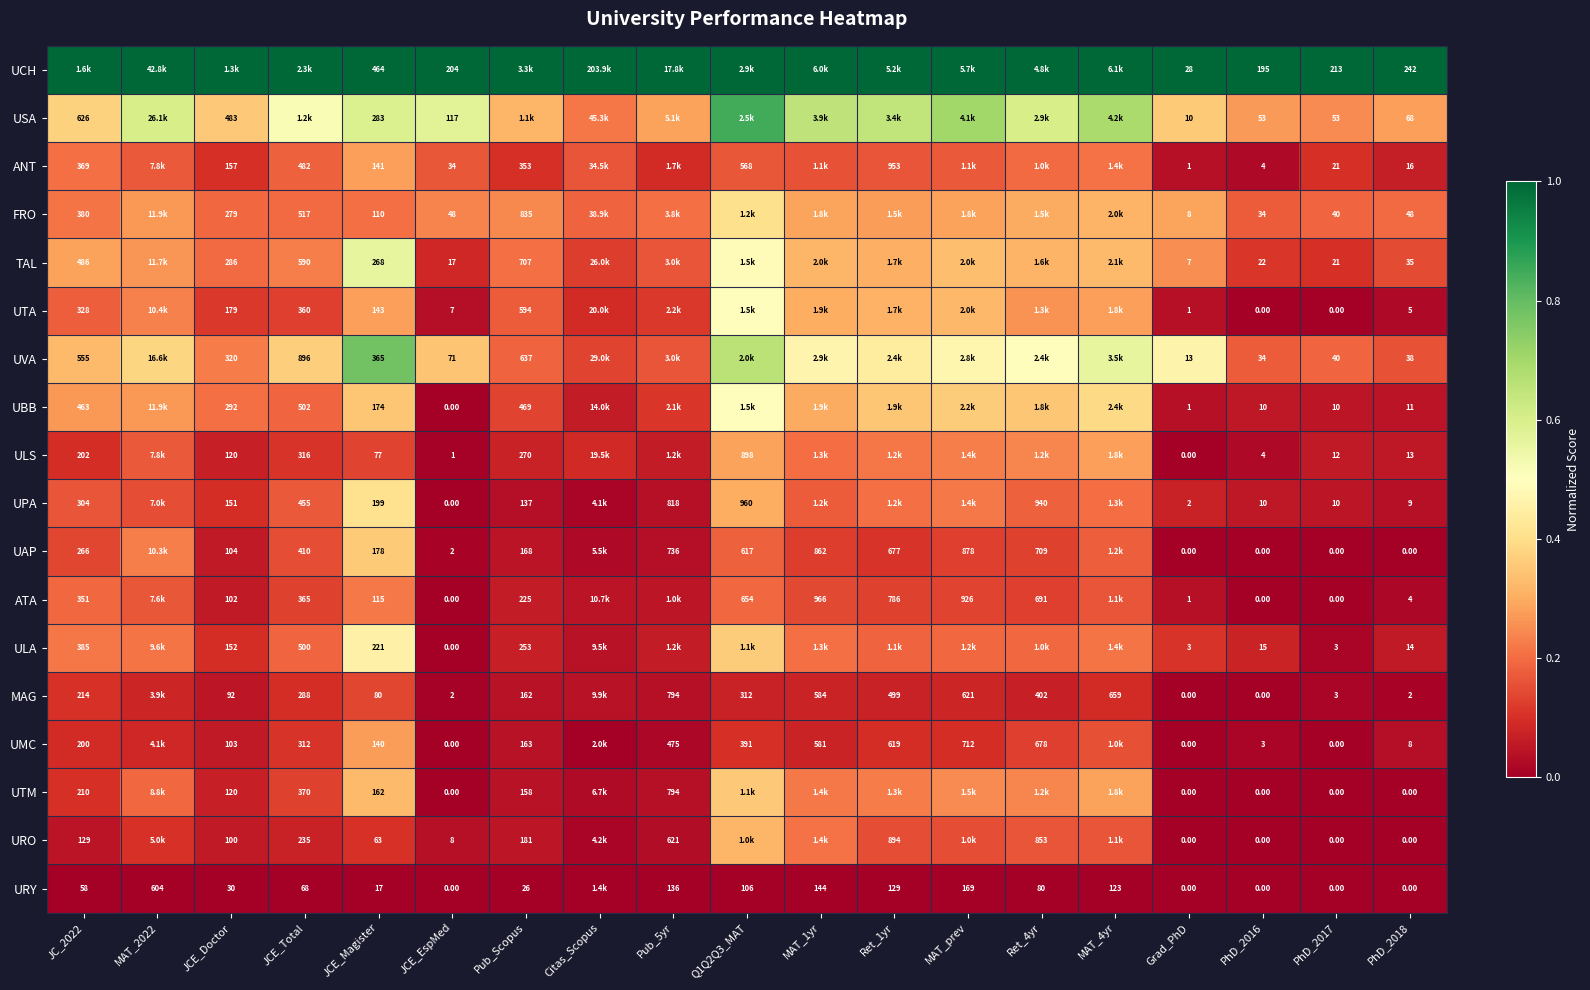

What is the total value across all series at PhD_2016?

384.0